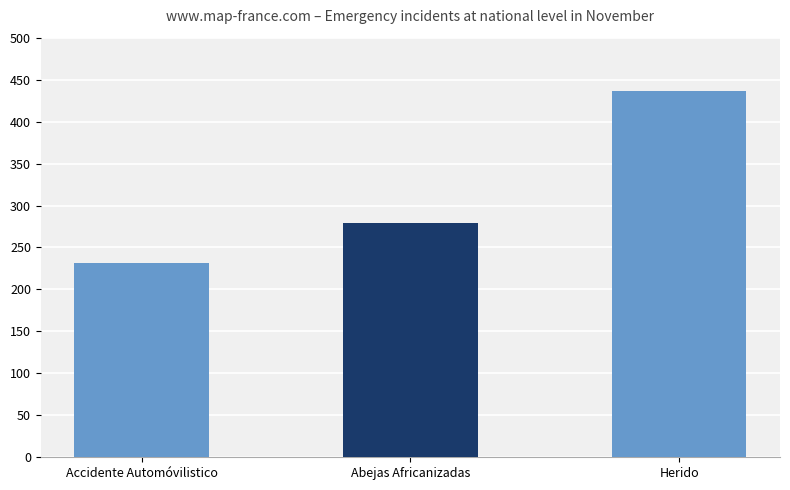

What is the label of the 1st bar from the right?

Herido